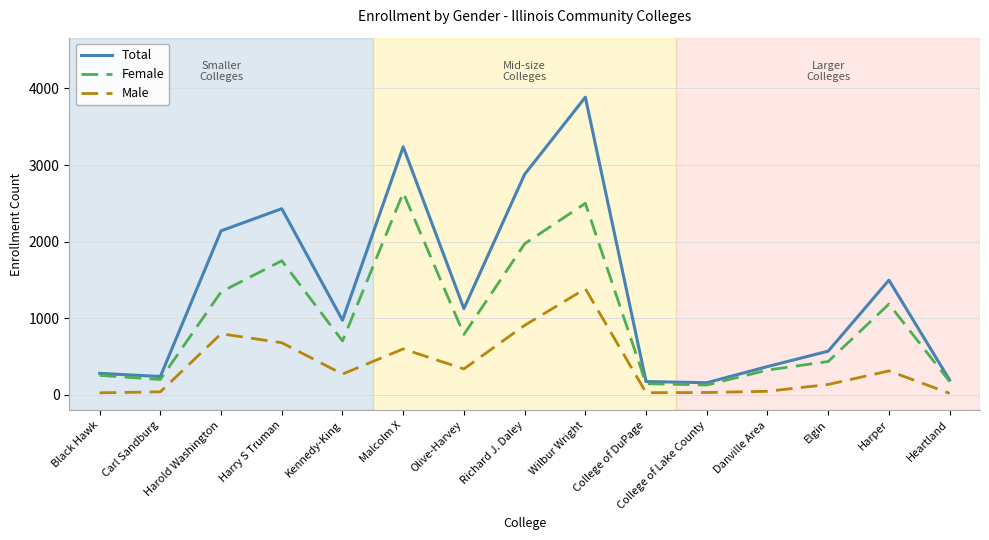

Is it true that Female equals 1750 at Harry S Truman?

True